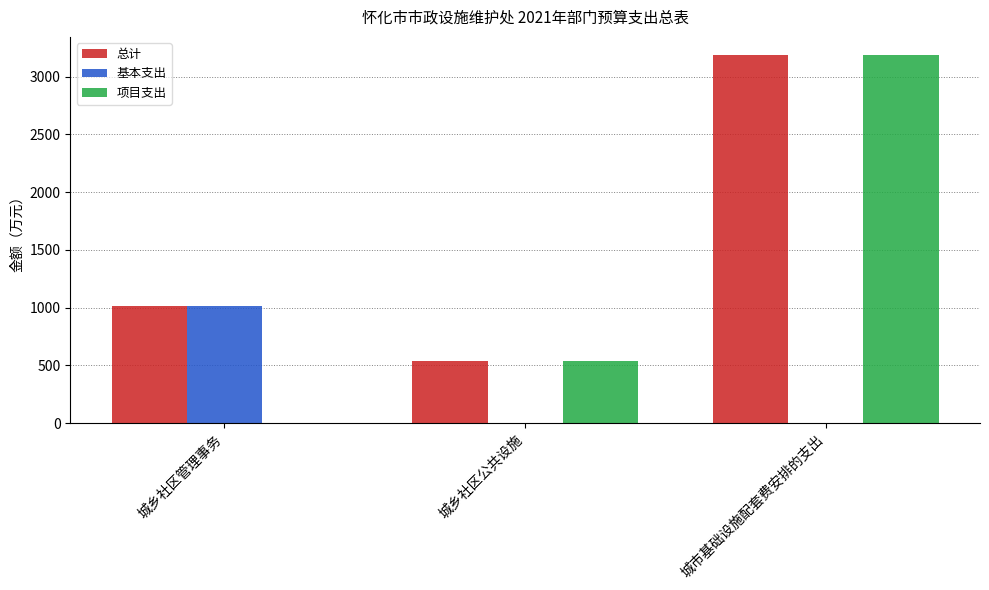

Are the bars horizontal?

No